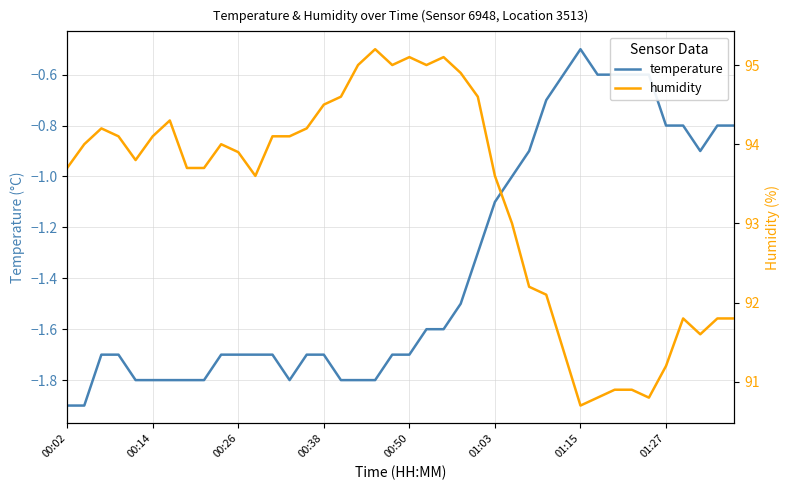

Reading right to left, transcribe all the data shown in this chart.

temperature: -0.8	-0.8	-0.9	-0.8	-0.8	-0.6	-0.6	-0.6	-0.6	-0.5	-0.6	-0.7	-0.9	-1.0	-1.1	-1.3	-1.5	-1.6	-1.6	-1.7	-1.7	-1.8	-1.8	-1.8	-1.7	-1.7	-1.8	-1.7	-1.7	-1.7	-1.7	-1.8	-1.8	-1.8	-1.8	-1.8	-1.7	-1.7	-1.9	-1.9
humidity: 91.8	91.8	91.6	91.8	91.2	90.8	90.9	90.9	90.8	90.7	91.4	92.1	92.2	93.0	93.6	94.6	94.9	95.1	95.0	95.1	95.0	95.2	95.0	94.6	94.5	94.2	94.1	94.1	93.6	93.9	94.0	93.7	93.7	94.3	94.1	93.8	94.1	94.2	94.0	93.7